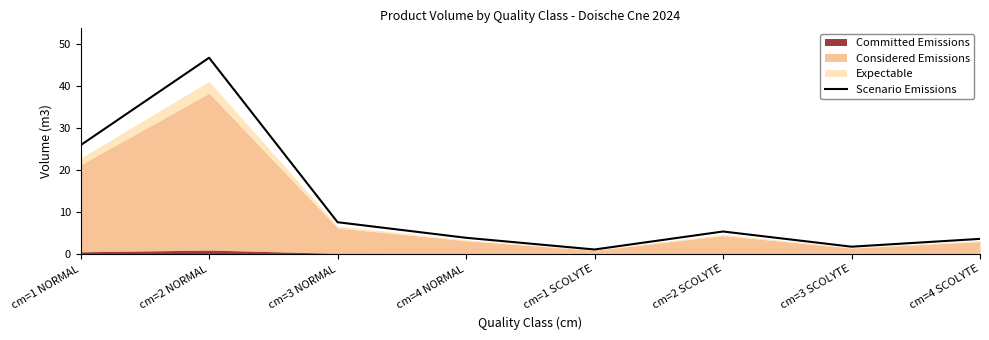

Reading left to right, what are all the values shown in this chart?

26.0	46.8	7.6	3.9	1.1	5.4	1.7	3.6